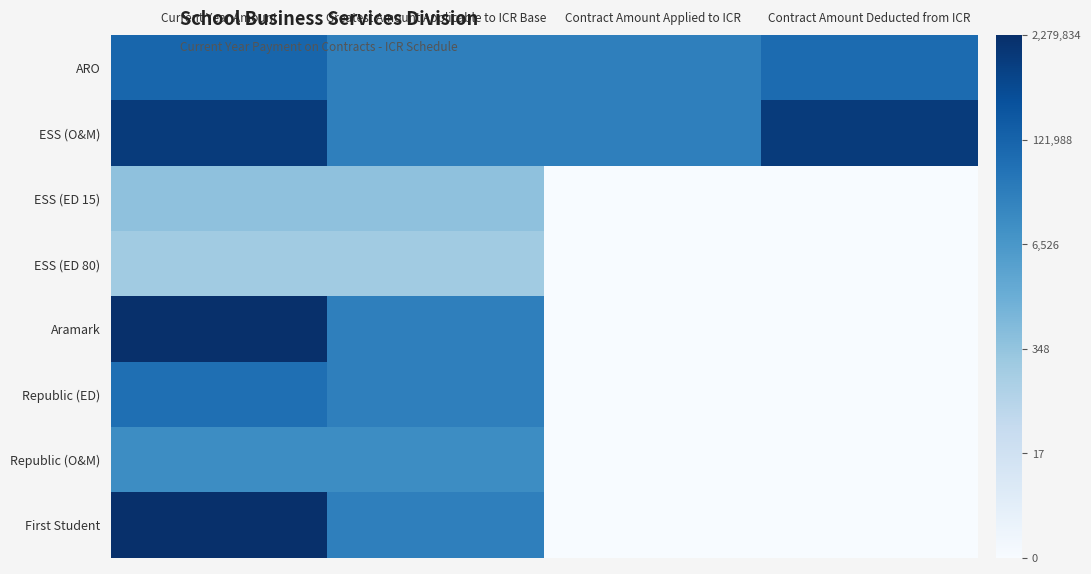

At how many categories does at least one series exceed 1?

4